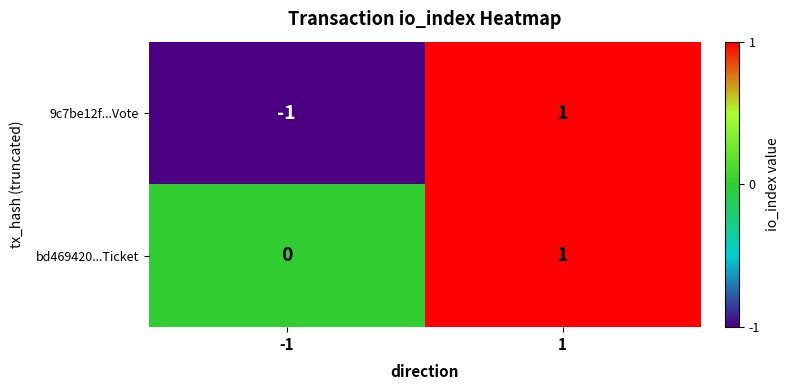

At which category is the sum across all series the highest?

1